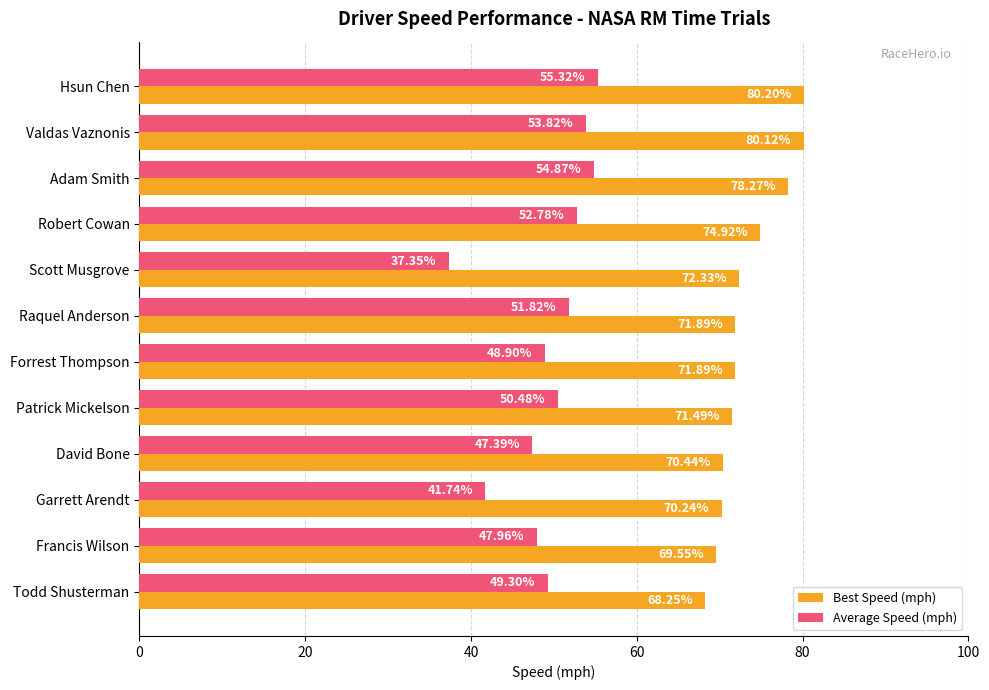

What is the difference between the maximum and minimum values in the Average Speed (mph) series?

18.0